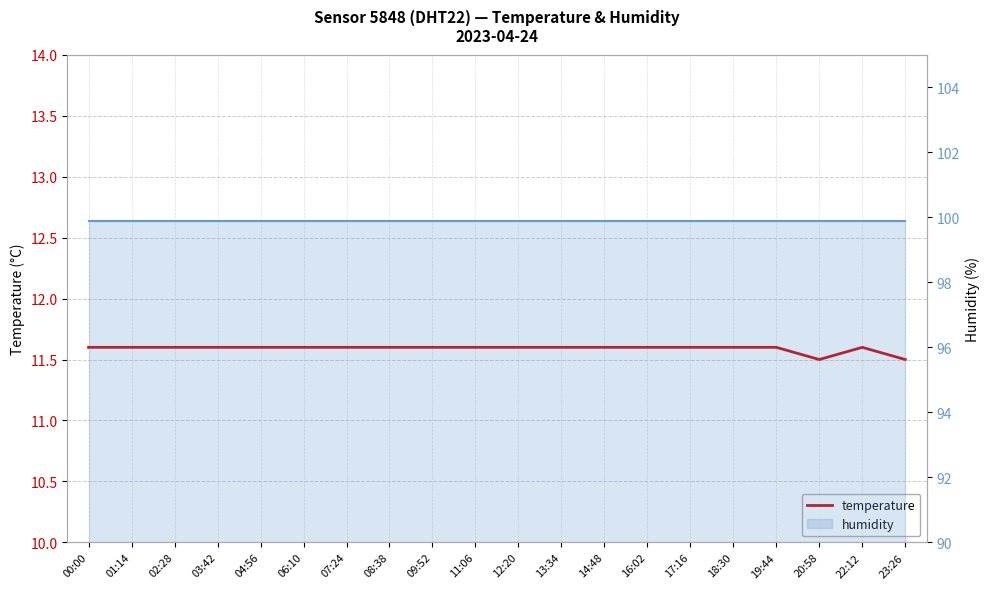

True or false: humidity has more than 2 interior local peaks.

False